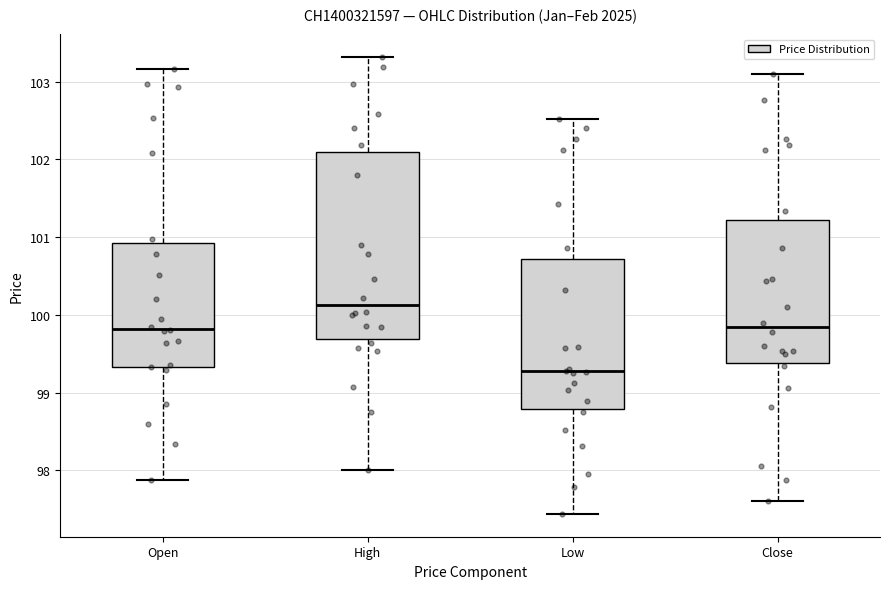

Comparing the boxes themselves (not the whiskers), which one is the tallest?

High